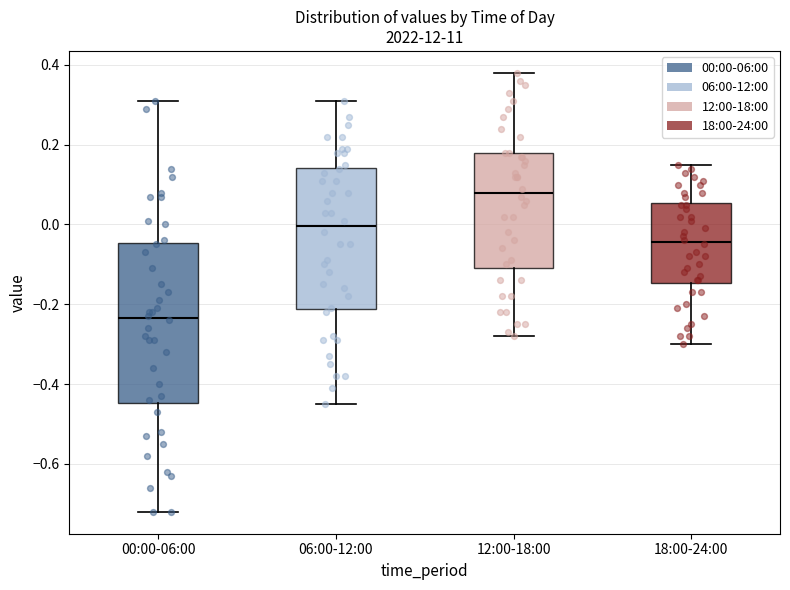

Where does the upper whisker of the box for 12:00-18:00 end on the y-axis? The values are not printed on the chart, so give them approximately, as read against the axis.

0.38